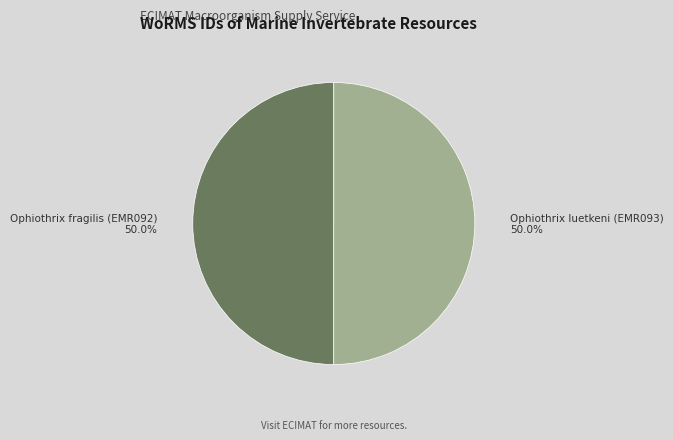

Is the sum of Ophiothrix fragilis (EMR092) and Ophiothrix luetkeni (EMR093) greater than half?

Yes